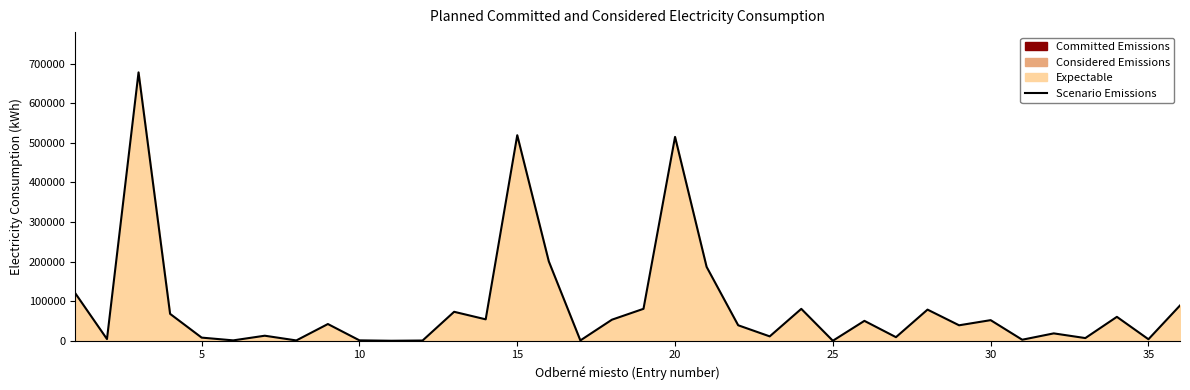

What is the difference between the maximum and minimum values?

677672